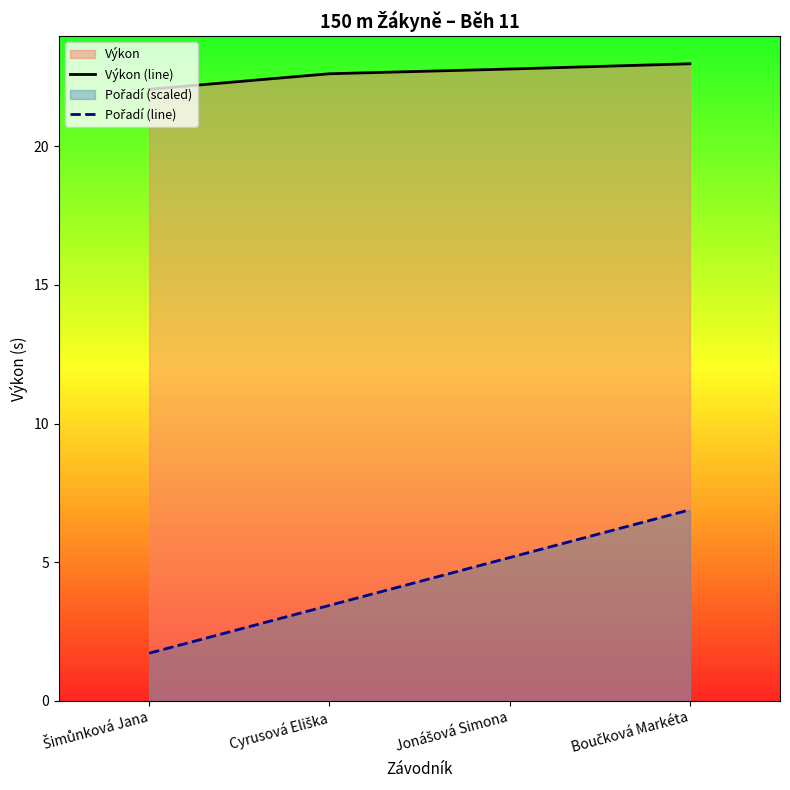

Reading right to left, transcribe all the data shown in this chart.

Výkon (line): 23.0	22.8	22.6	22.1
Pořadí (line): 6.9	5.2	3.4	1.7